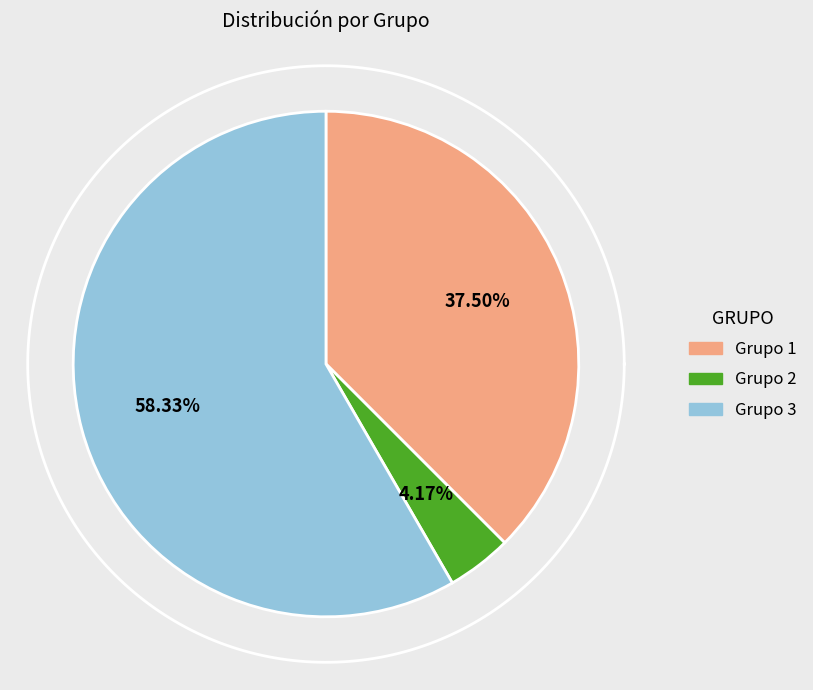

To the nearest percent, what is the combined percentage of Grupo 1 and Grupo 2?

42%